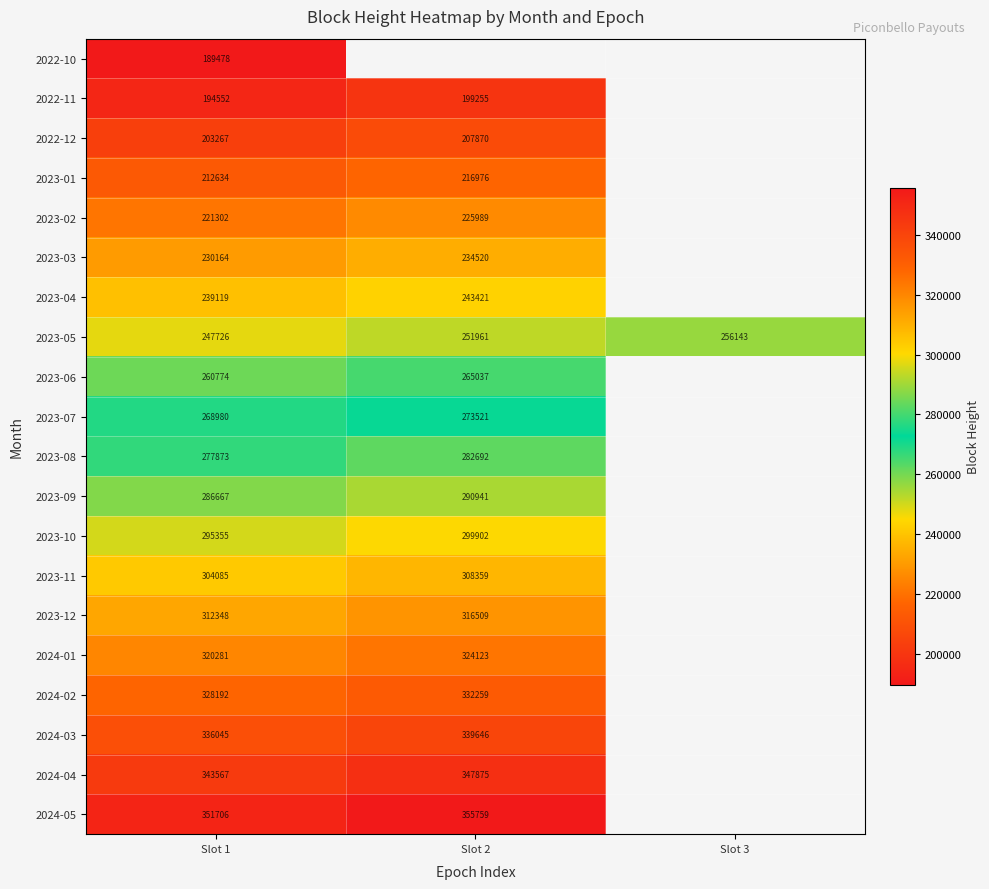

What is the difference between the 2023-09 values at Slot 2 and Slot 1?

4274